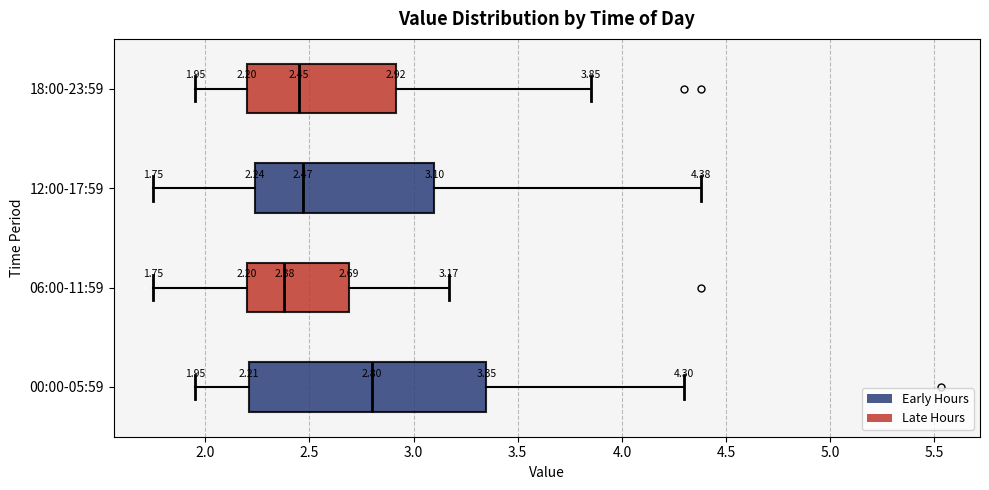

Which box's median line is the furthest to the right?

00:00-05:59